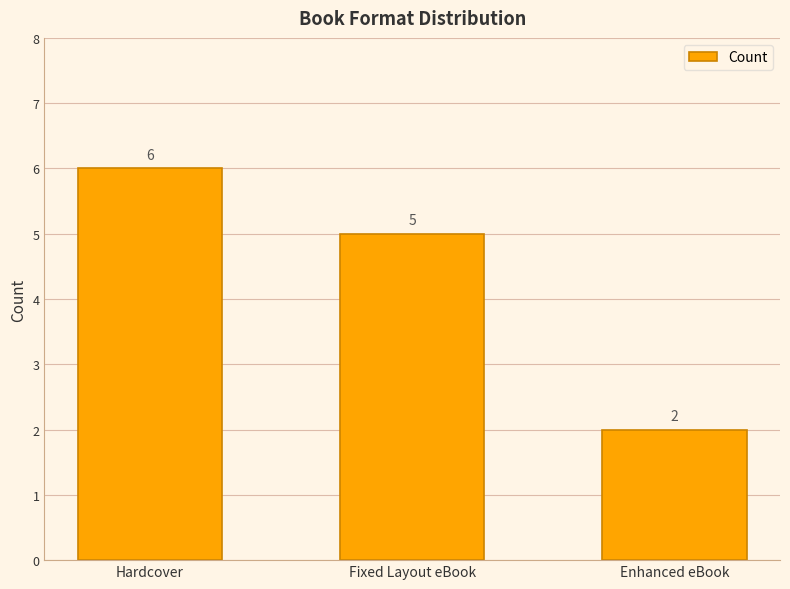

Which label corresponds to the smallest value in the chart?

Enhanced eBook